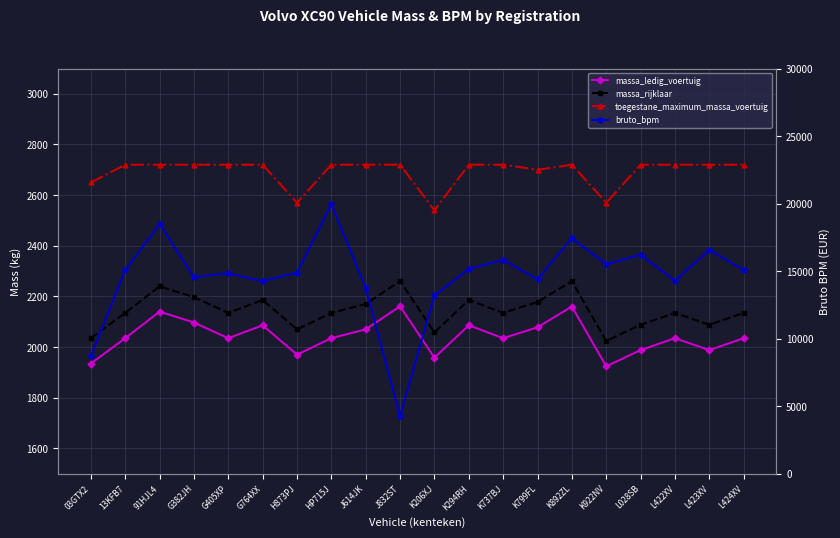

Between 13KFB7 and G405XP, which series saw the biggest shift?

bruto_bpm